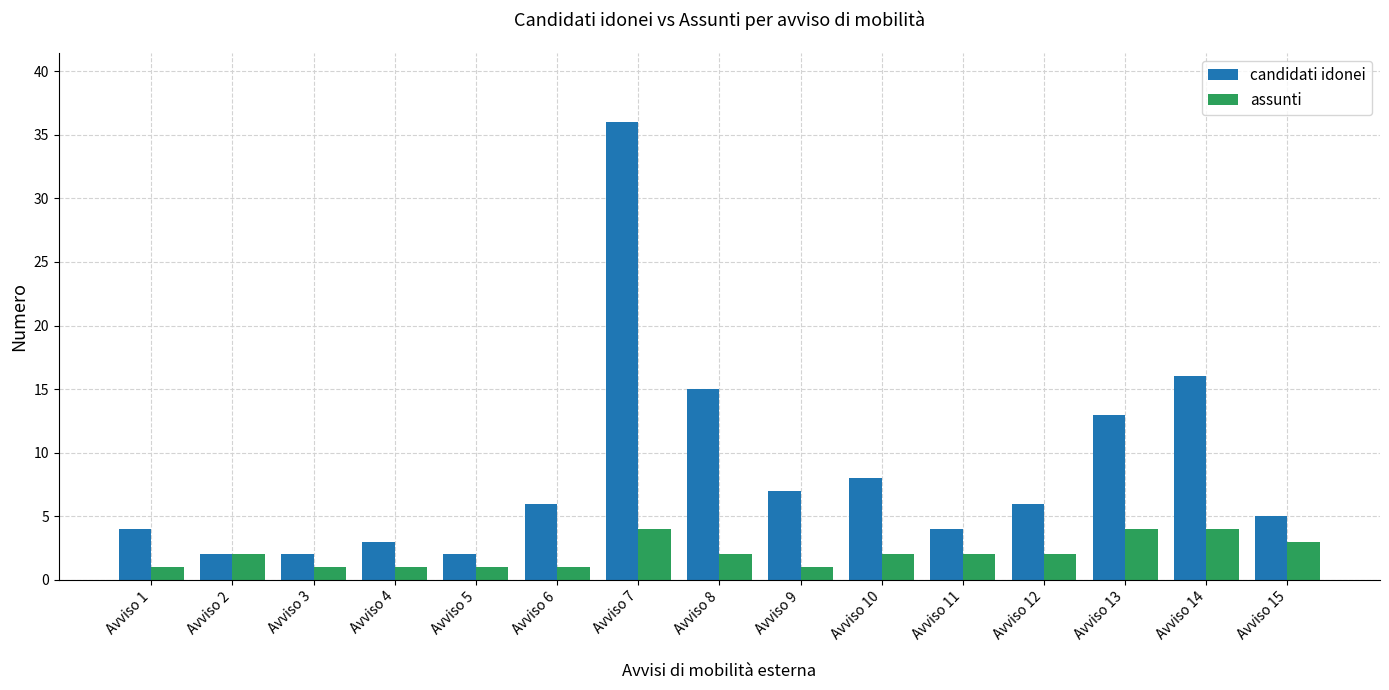

What is the difference between the highest and lowest values at Avviso 11?

2